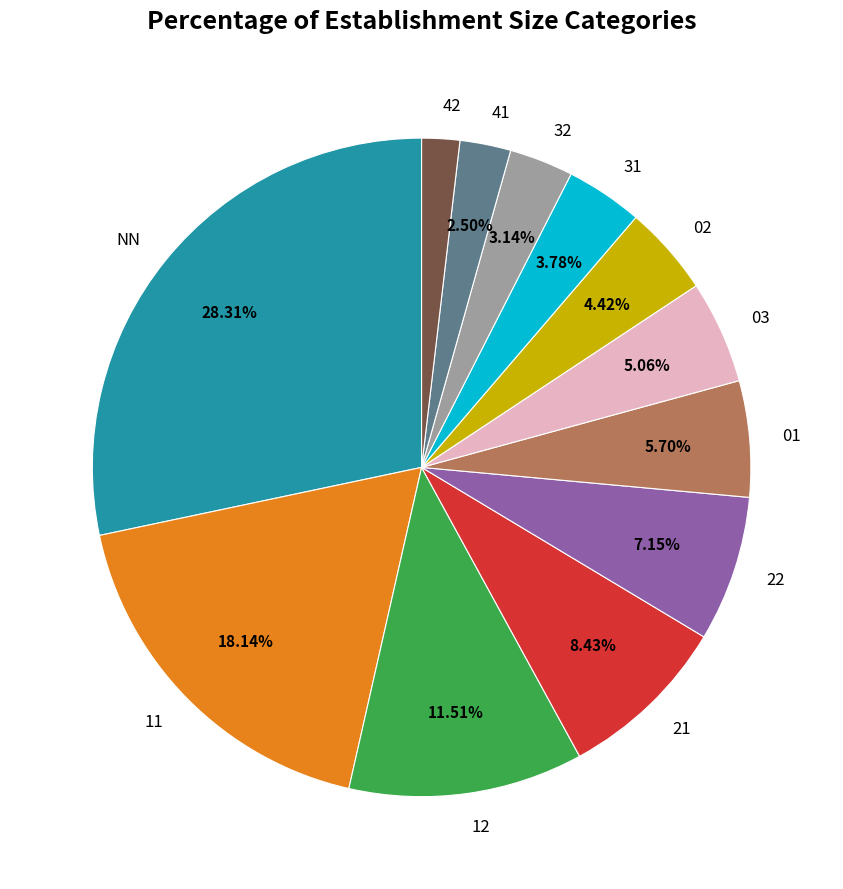

What percentage is NOT represented by 21?

91.6%